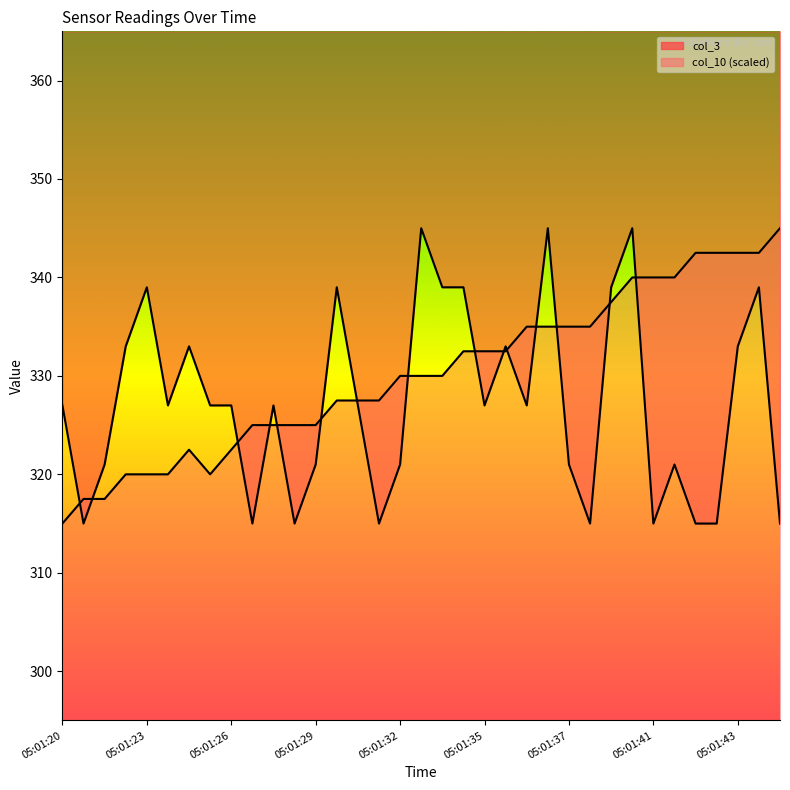

Does the chart have visible grid lines?

No